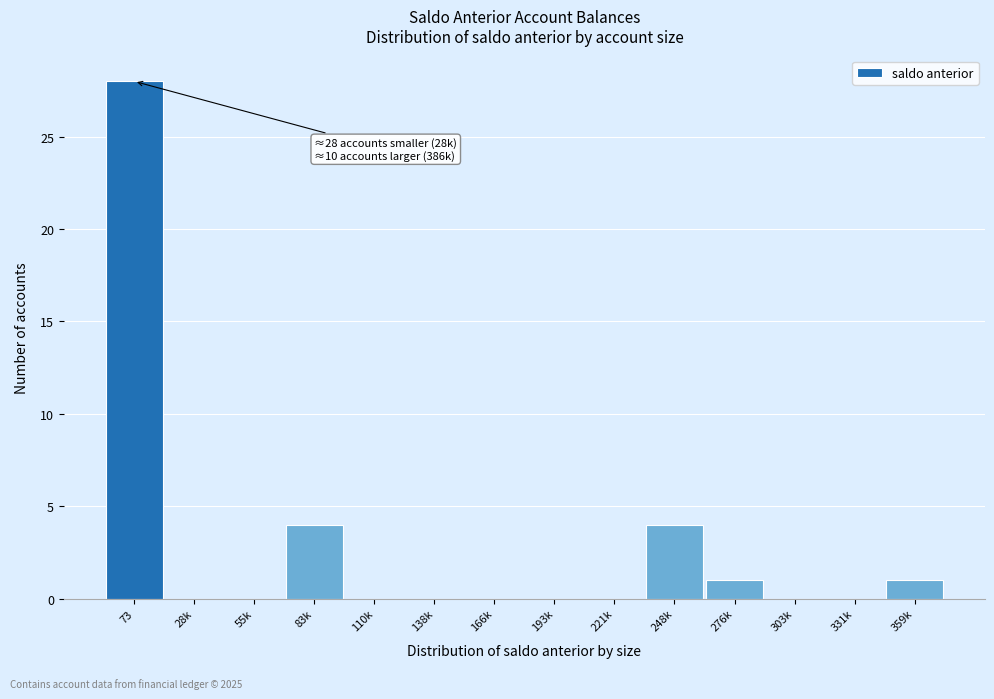

Reading left to right, extract all data points from this chart.

73=28	28k=0	55k=0	83k=4	110k=0	138k=0	166k=0	193k=0	221k=0	248k=4	276k=1	303k=0	331k=0	359k=1